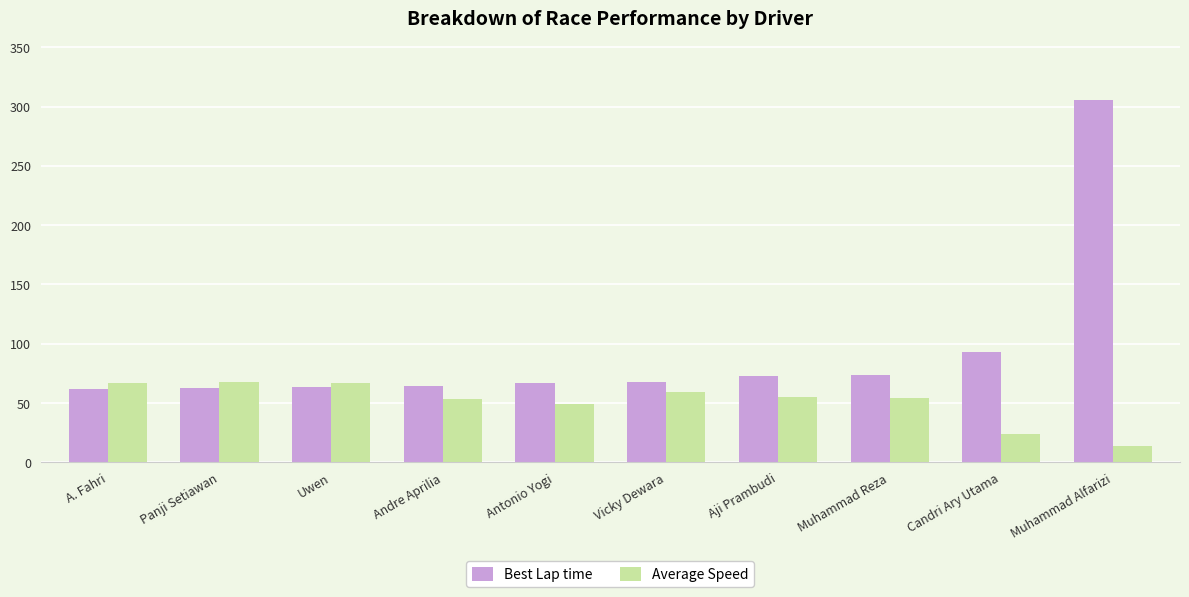

How many groups of bars are there?

10